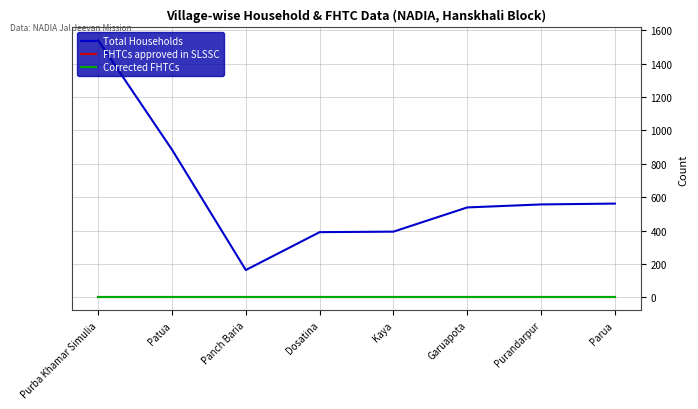

True or false: Corrected FHTCs has a value of 0 at Garuapota.

True